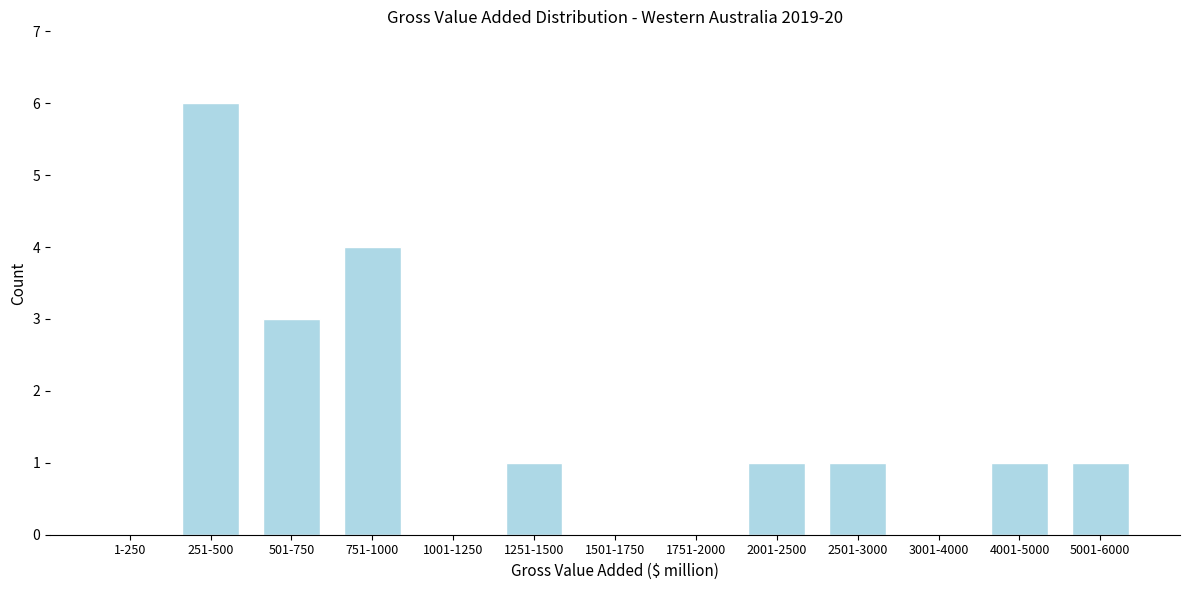

Reading right to left, extract all data points from this chart.

5001-6000=1	4001-5000=1	3001-4000=0	2501-3000=1	2001-2500=1	1751-2000=0	1501-1750=0	1251-1500=1	1001-1250=0	751-1000=4	501-750=3	251-500=6	1-250=0